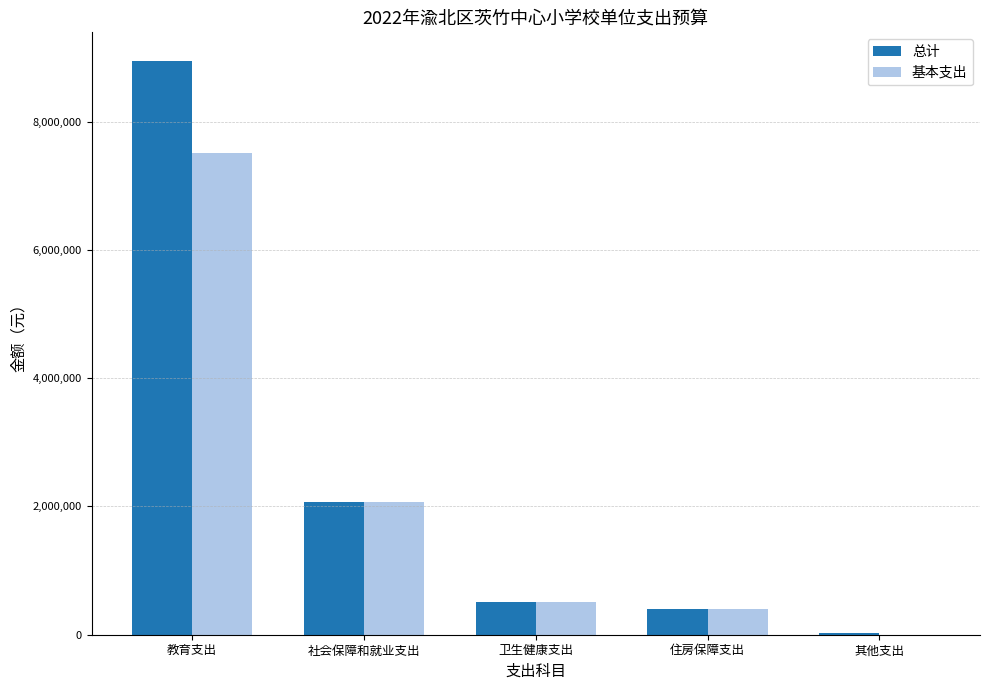

What is the highest value of the 基本支出 series?

7507704.5